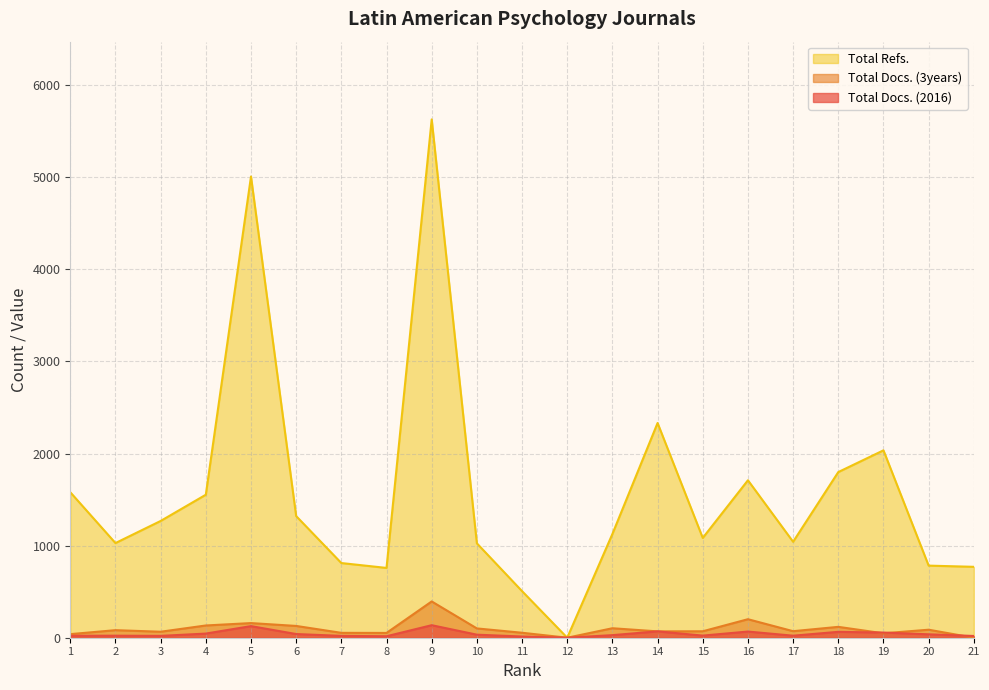

What is the difference between the Total Refs. values at 13 and 7?

316